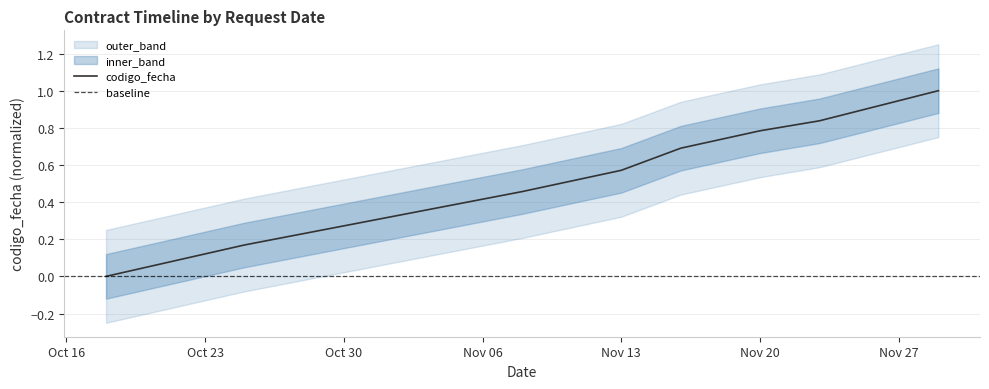

Read the value at 2023-11-08.

0.5